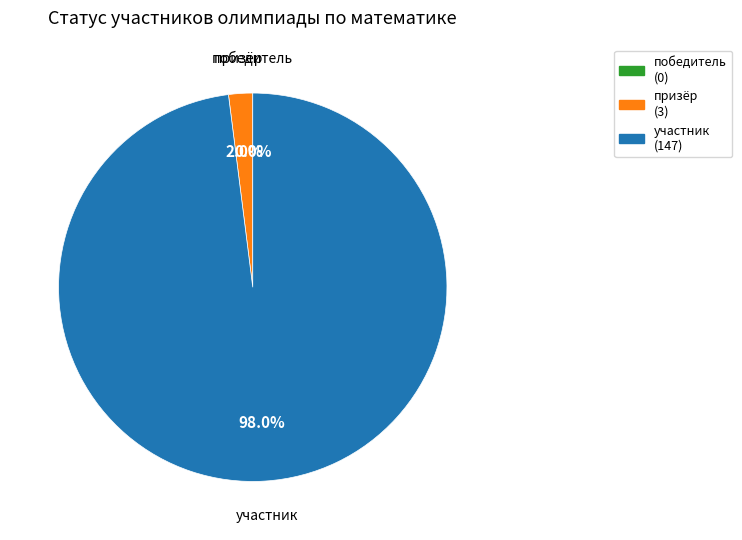

To the nearest percent, what is the difference between the призёр and участник slice percentages?

96%